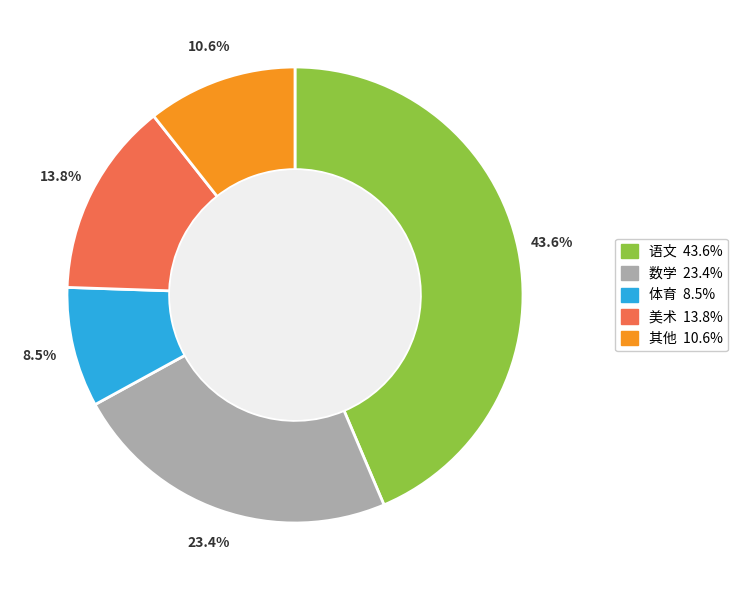

Is there a majority slice in this chart?

No